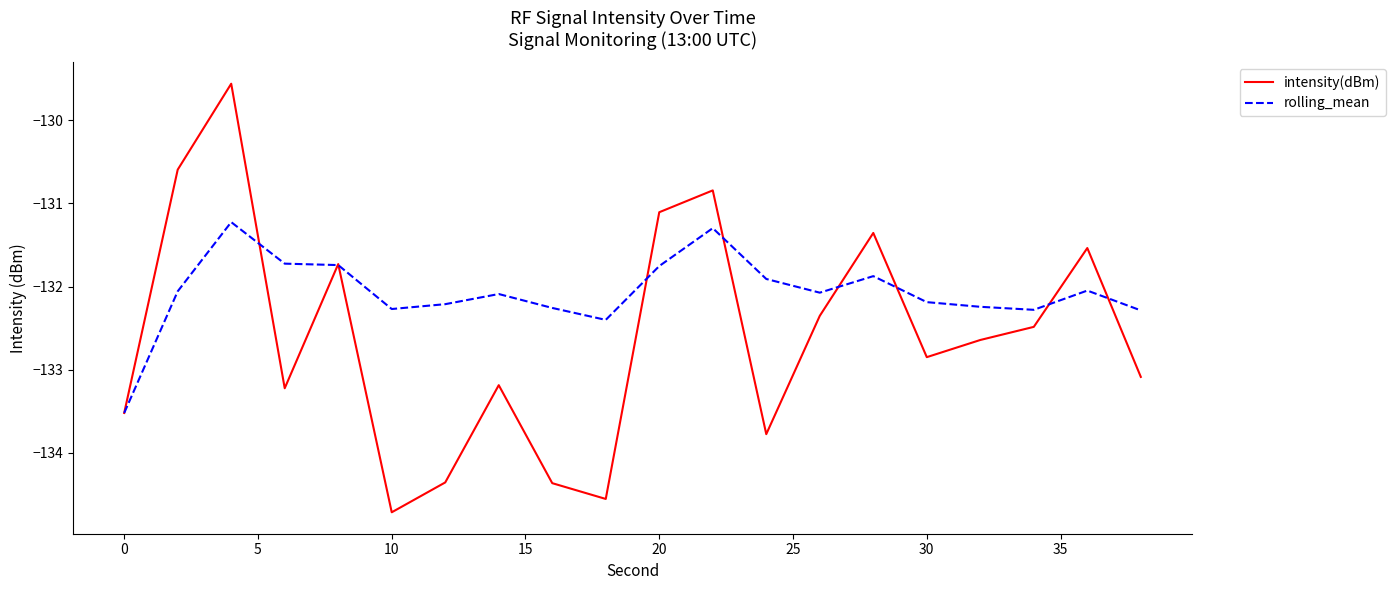

True or false: rolling_mean has more than 1 points higher than both neighbors.

True